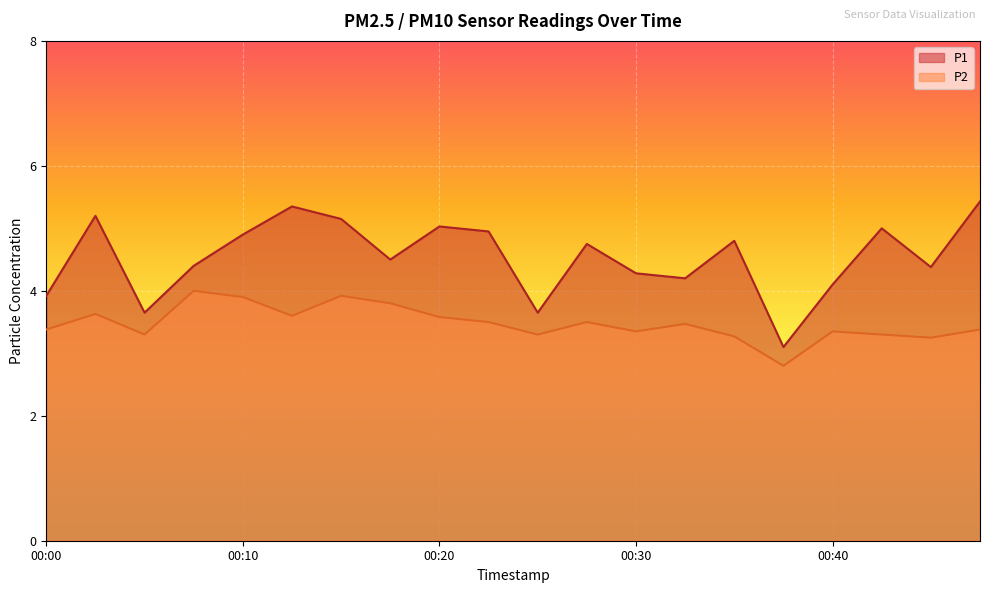

What is the difference between the P1 values at 00:20 and 00:37?

1.9